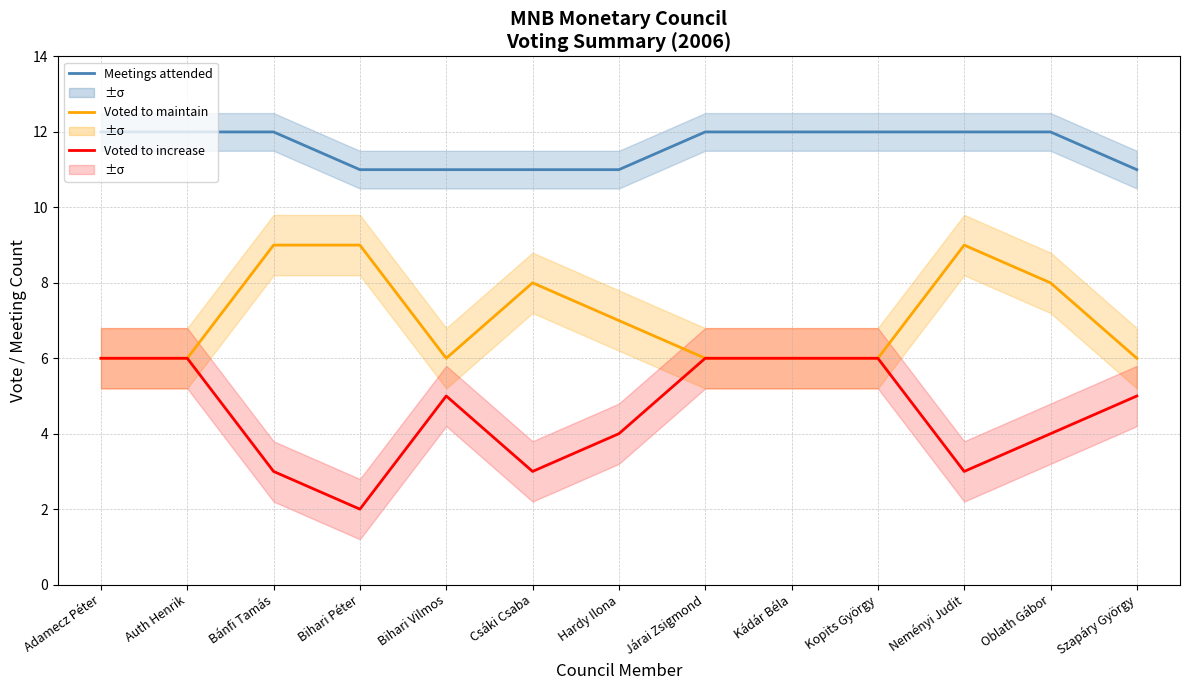

Where is Voted to increase nearest to the value 4?

Hardy Ilona